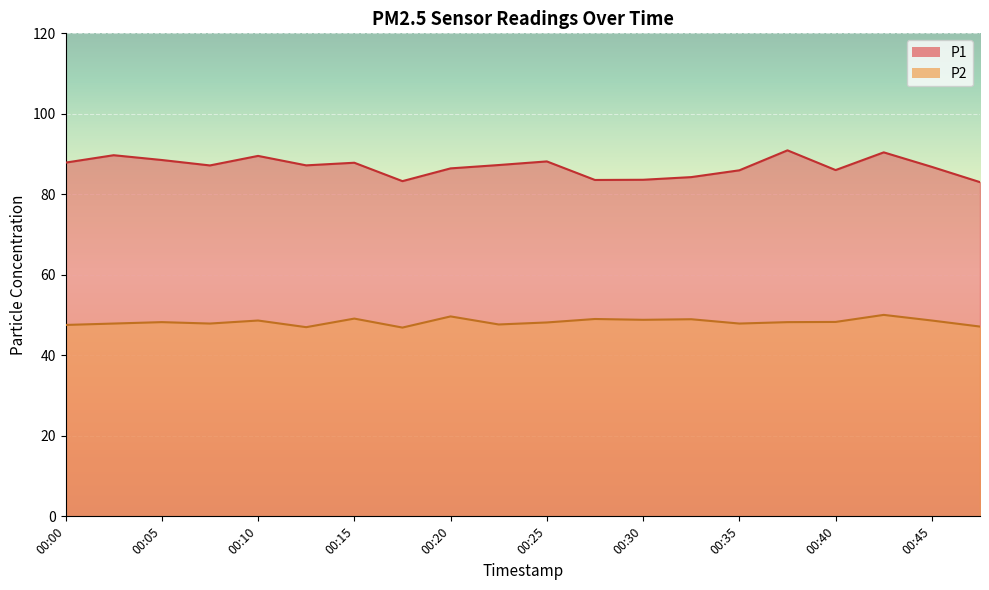

Where is the first local maximum for P1?

00:03